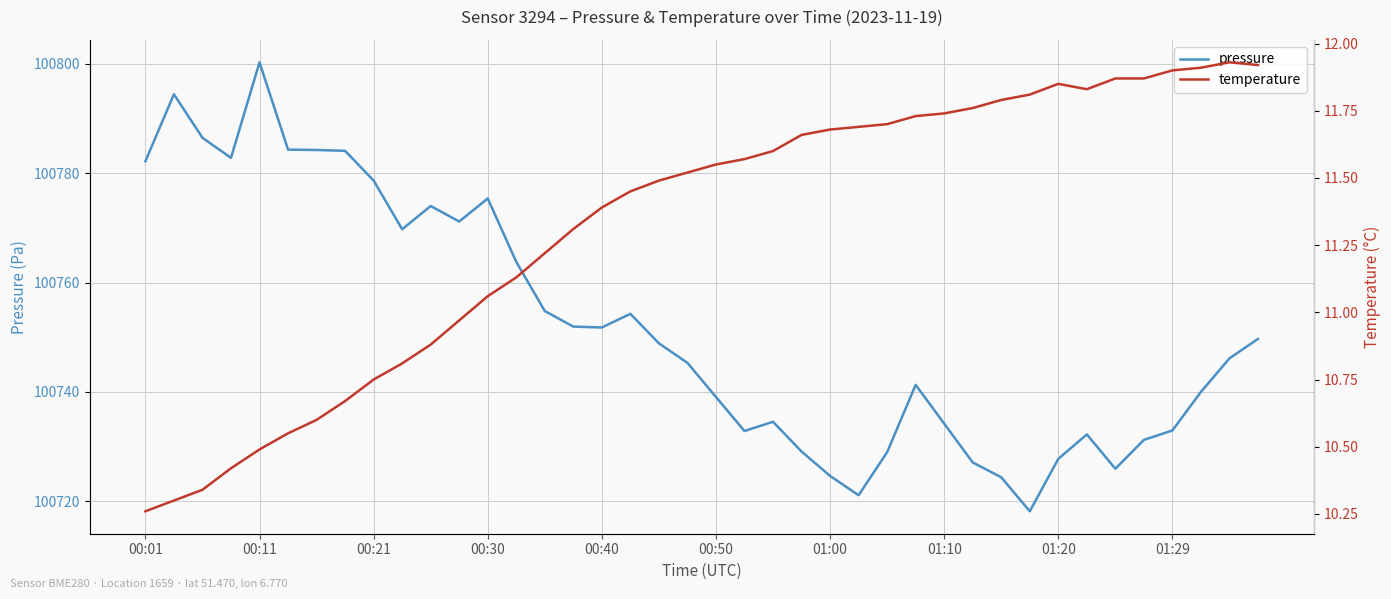

Rank the series by their average value, from lowest to highest.

temperature, pressure